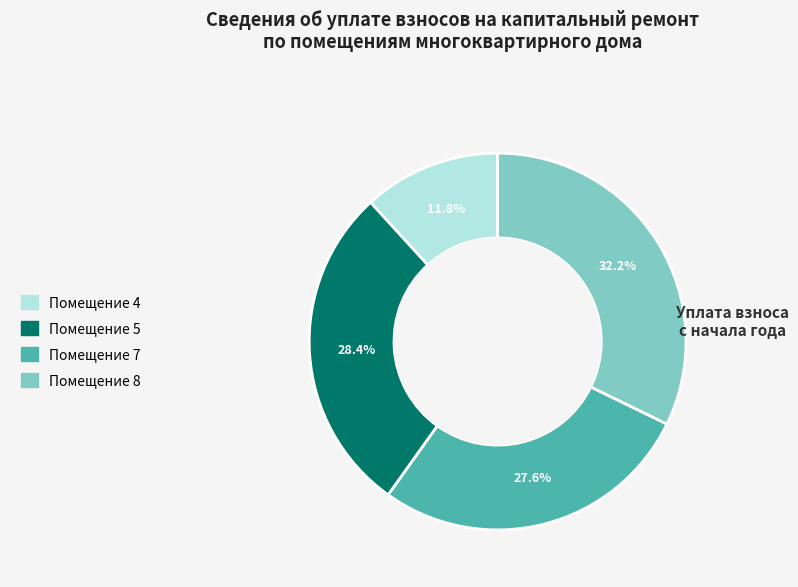

Is there a majority slice in this chart?

No